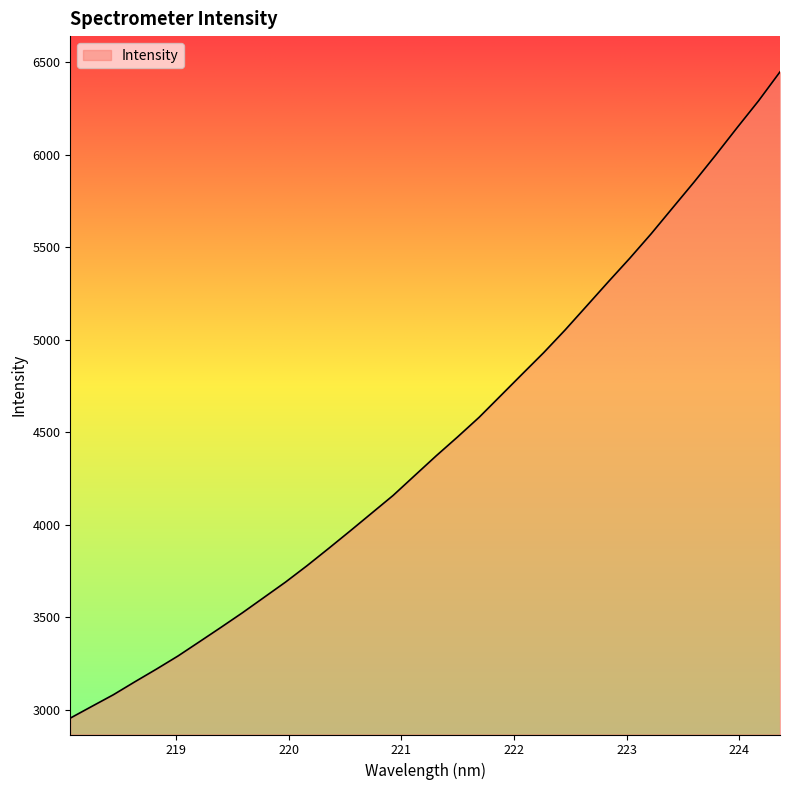

What is the difference between the maximum and minimum values?

3495.3